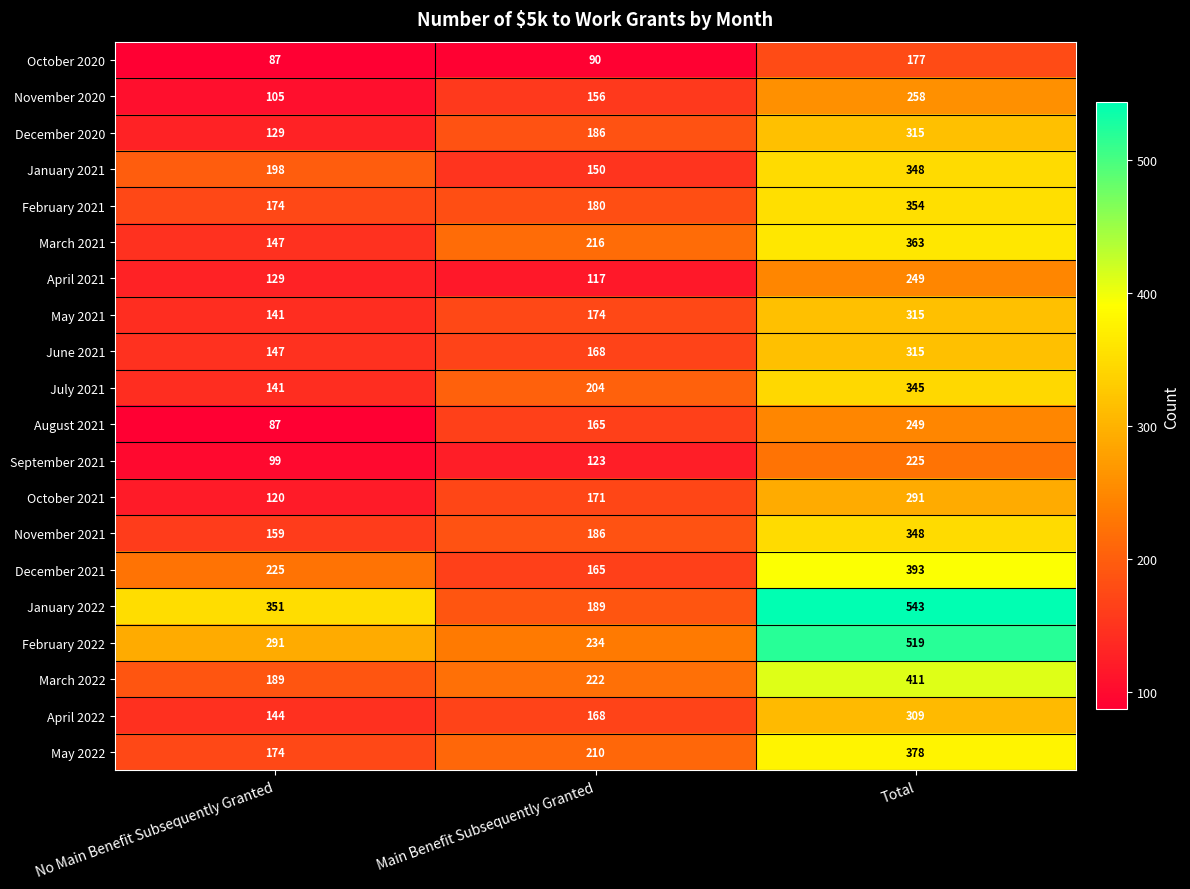

Is it true that May 2021 equals 141 at No Main Benefit Subsequently Granted?

True